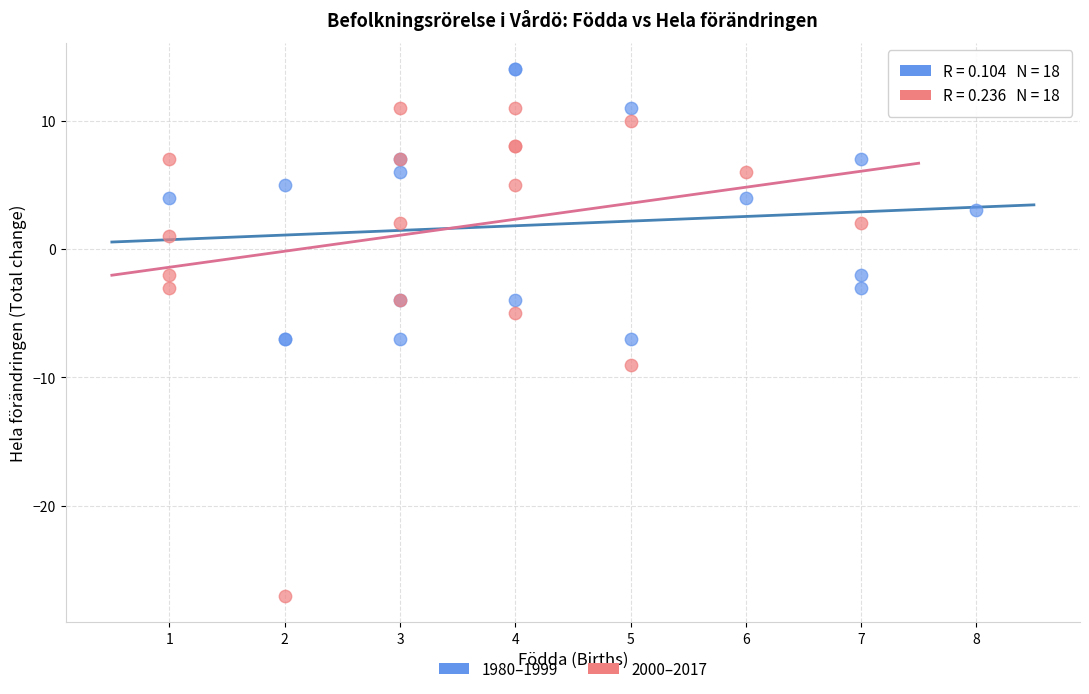

Which series reaches the minimum Y coordinate?

2000–2017